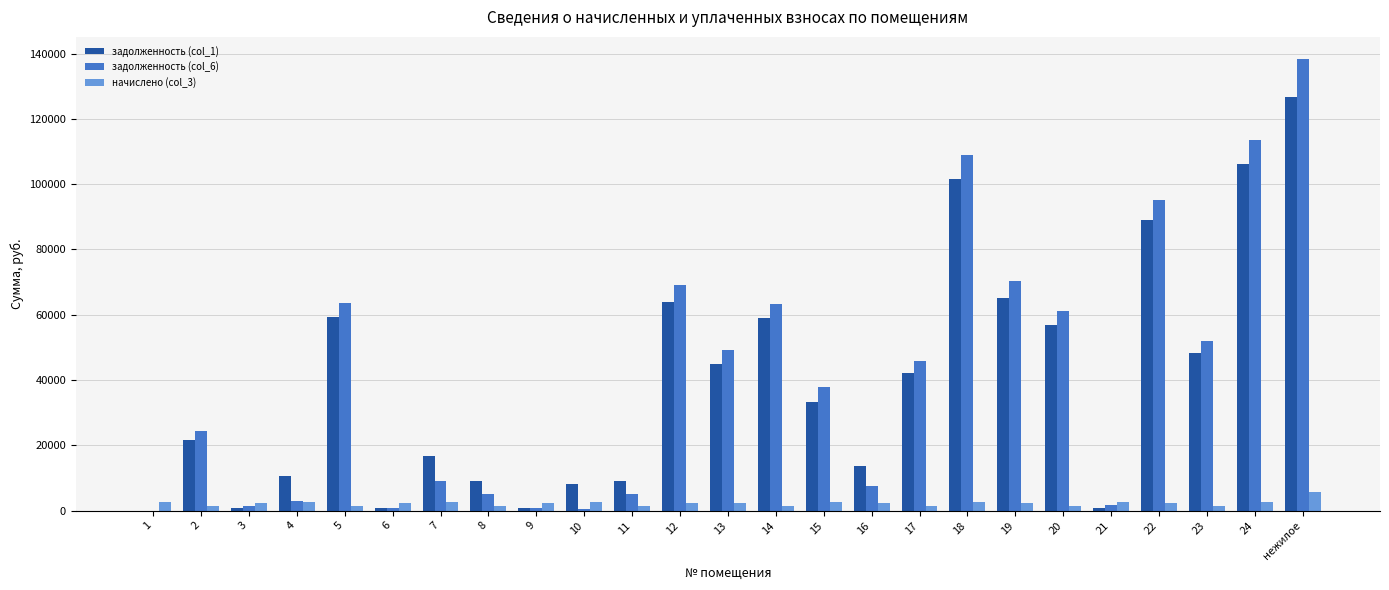

The value of задолженность (col_1) at 16 is 21413.9. True or false?

False